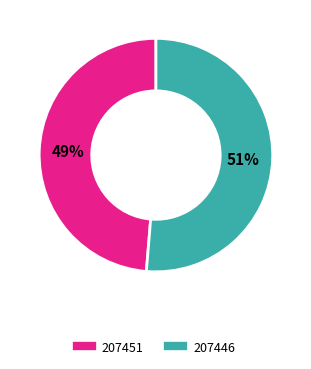

To the nearest percent, what is the average slice percentage?

50%